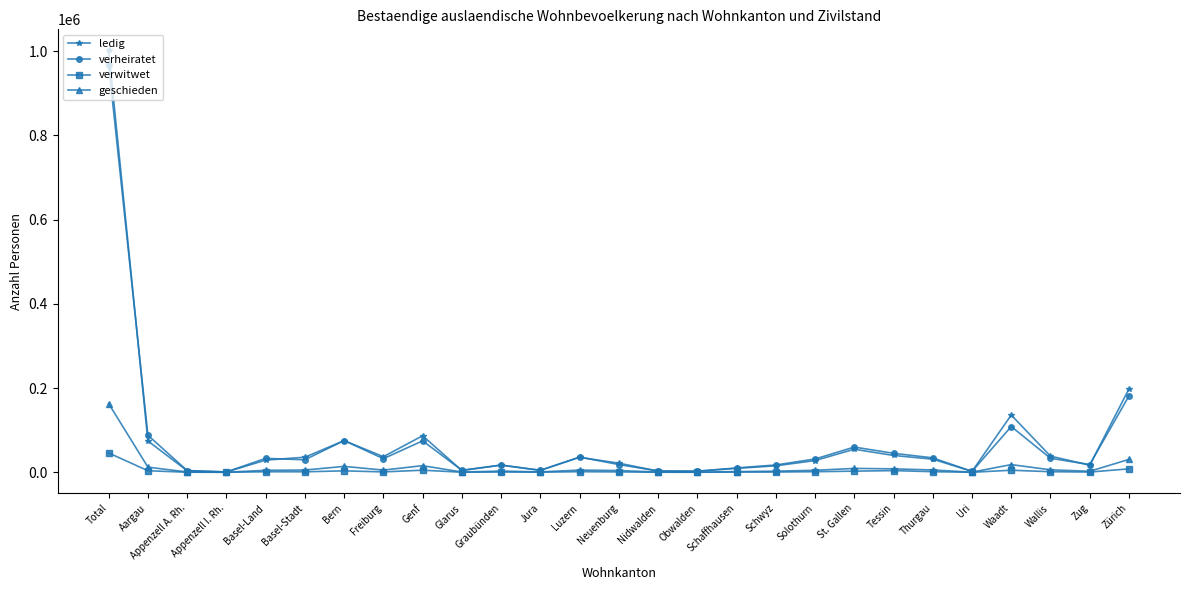

What is the label of the 5th point from the right?

Uri